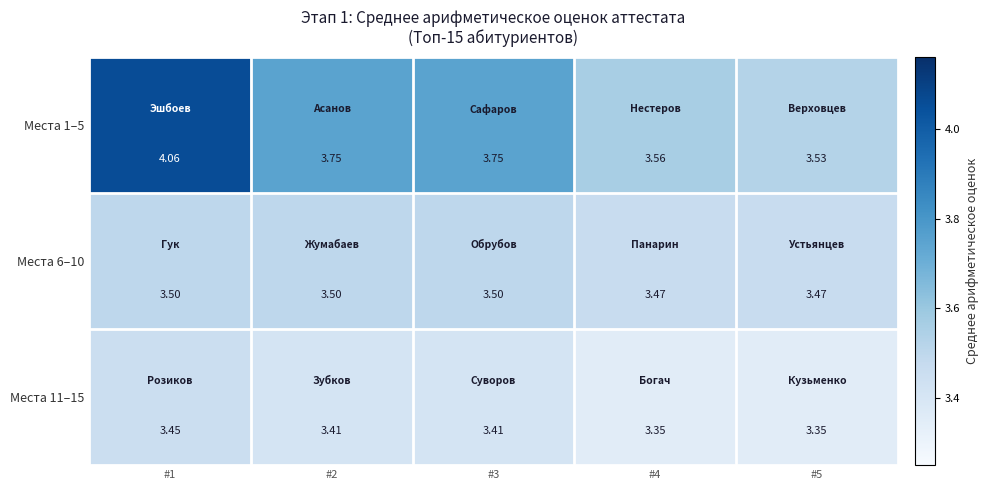

Is the value of Места 11–15 at #5 greater than the value of Места 6–10 at #3?

No